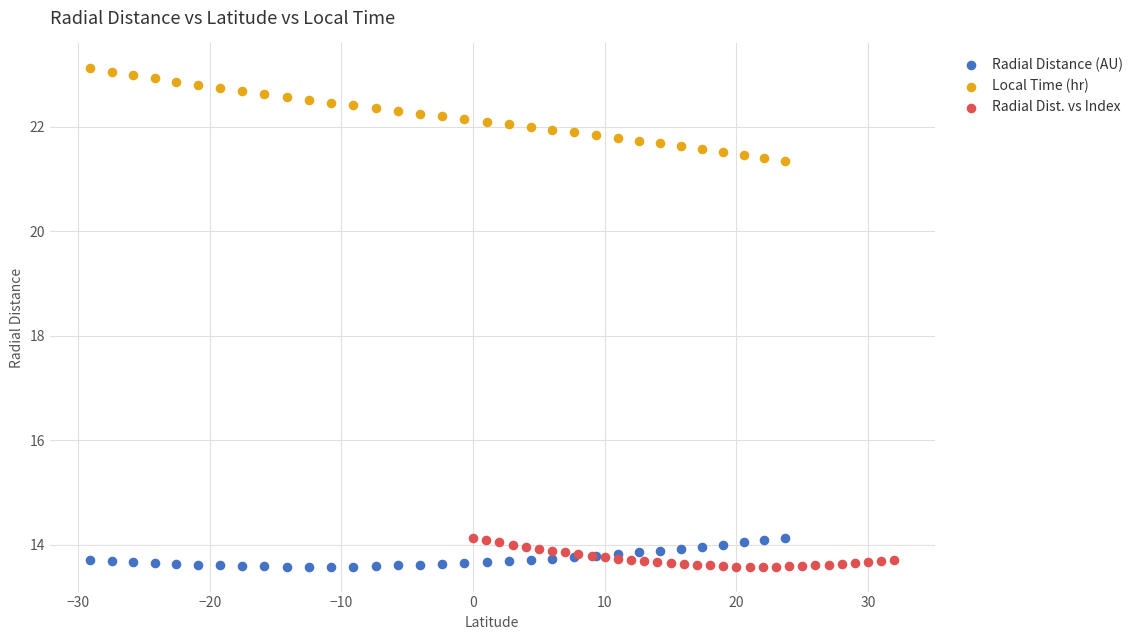

Which series has the largest Y range (max minus min)?

Local Time (hr)